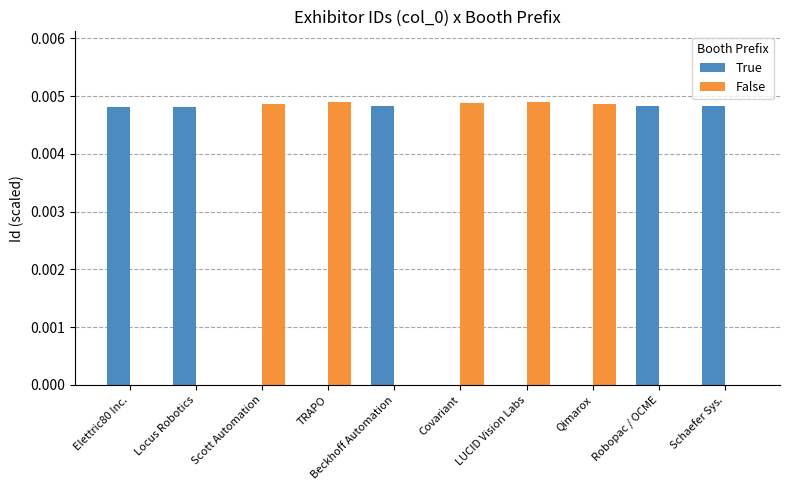

True or false: True has a value of 0.0 at Locus Robotics.

True